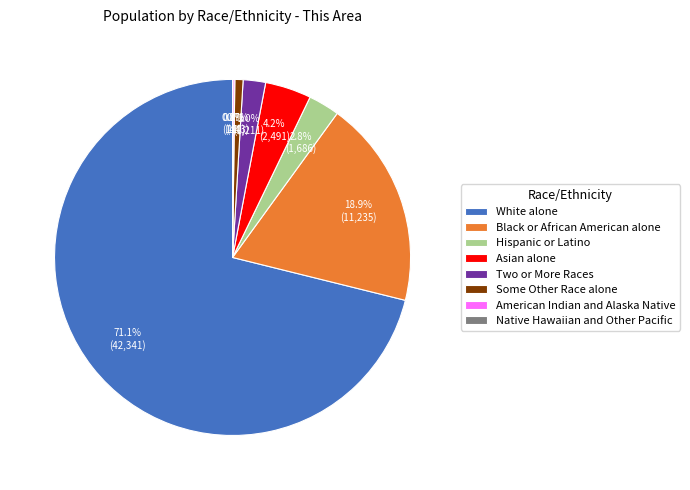

Which slice is the largest?

White alone